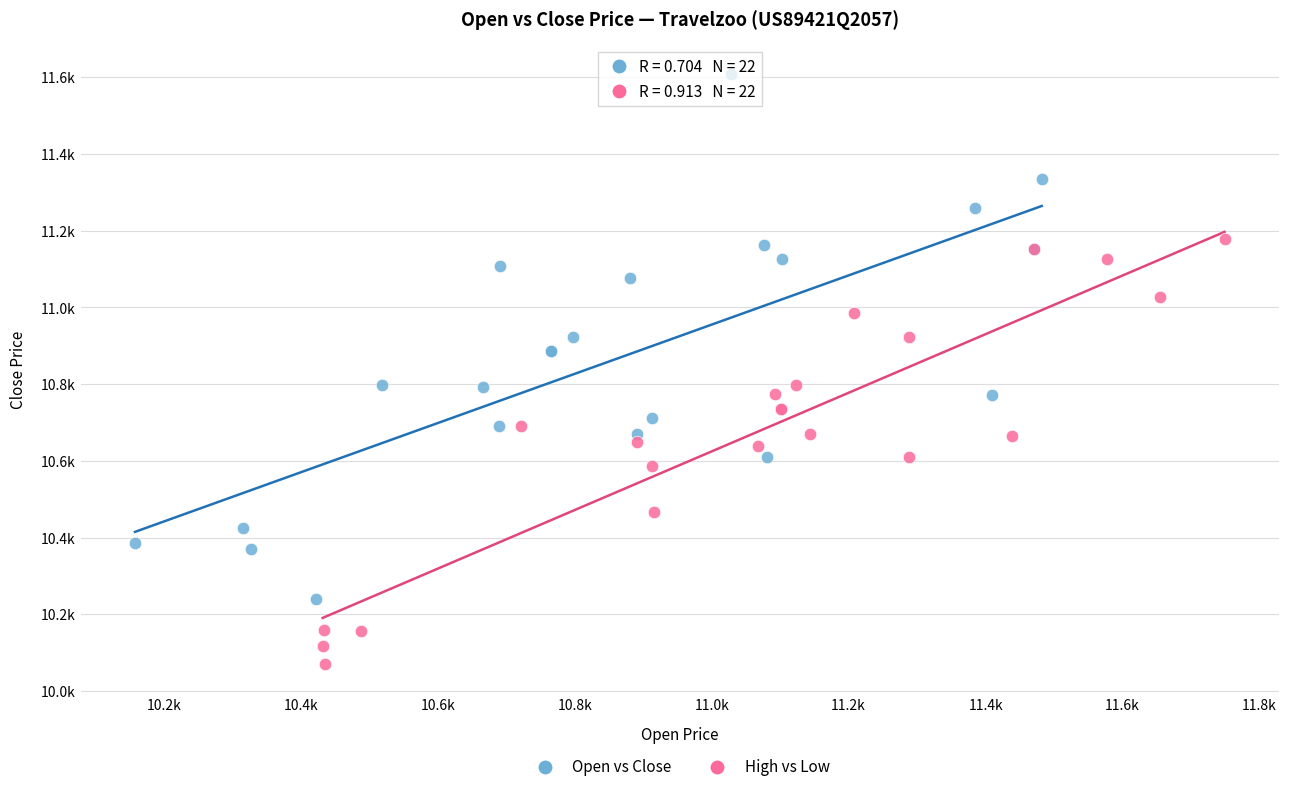

What are all the series names shown in the legend?

Open vs Close, High vs Low